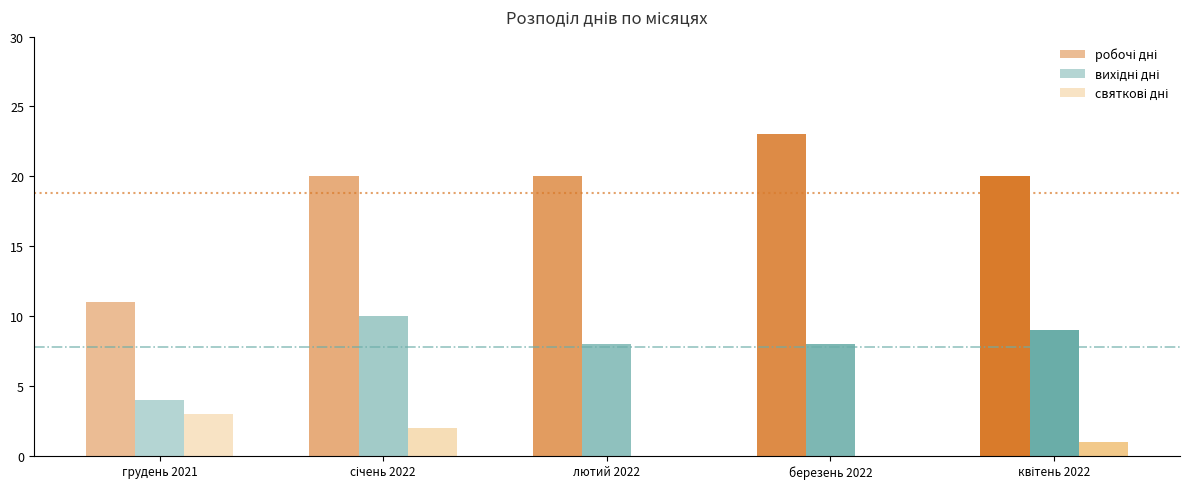

What is the greatest value displayed?

23